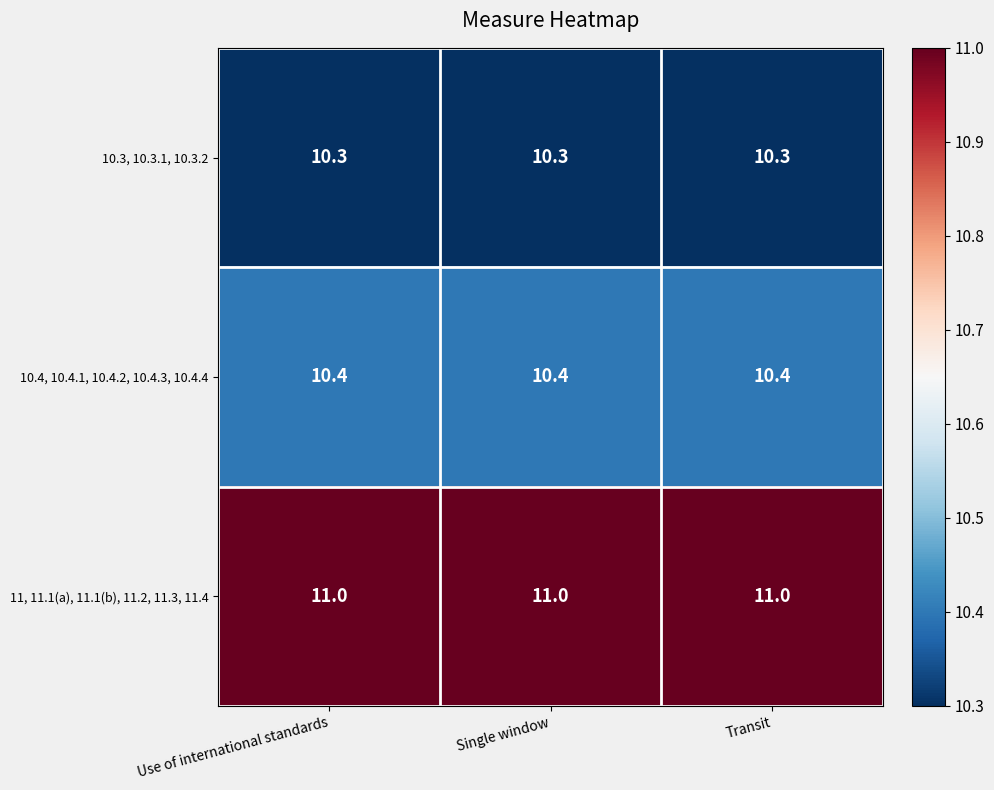

What is the sum of the 11, 11.1(a), 11.1(b), 11.2, 11.3, 11.4 values at Use of international standards and Transit?

22.0